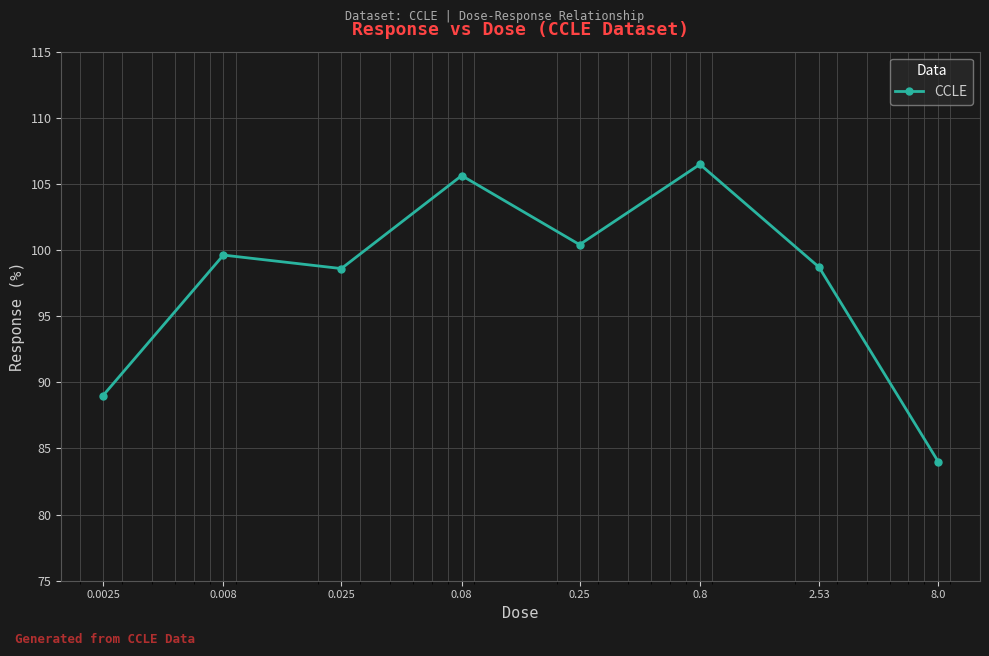

Is this an area chart (filled region under the line)?

No